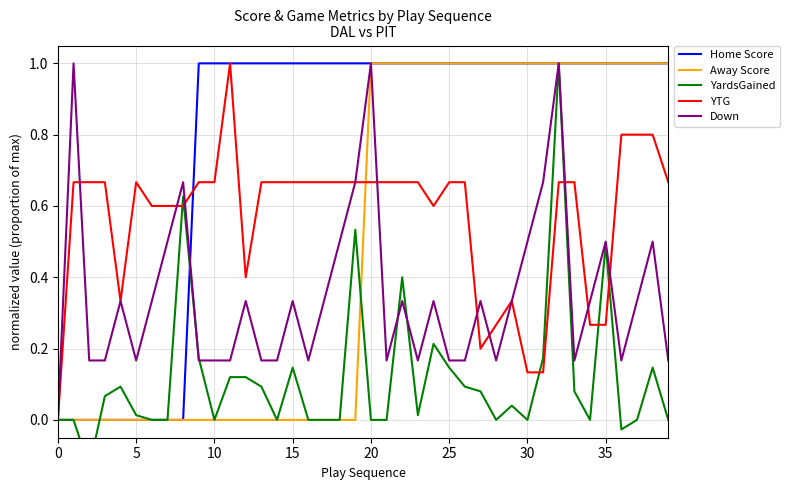

List the series in order of their peak value, lowest first.

Home Score, Away Score, YardsGained, YTG, Down